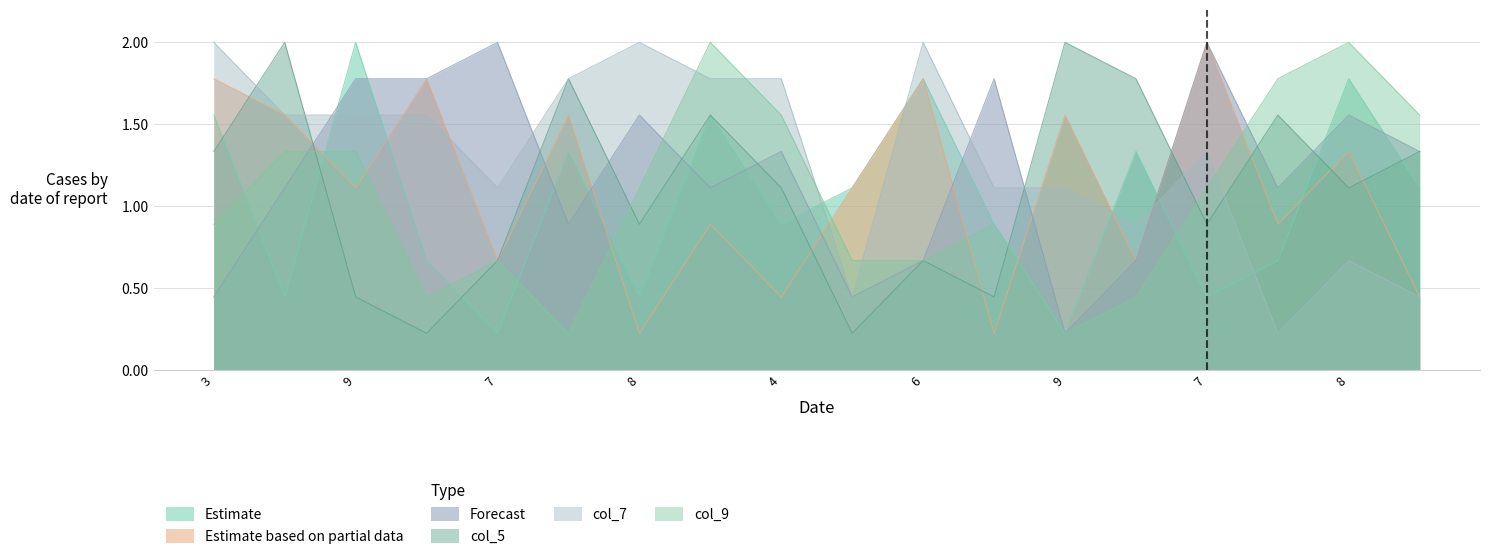

What is the difference between the col_8 values at 7 and 8?

0.7